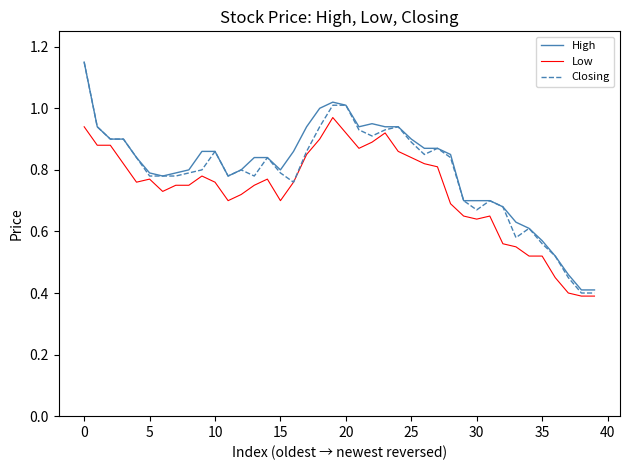

What is the minimum value for Low?

0.4